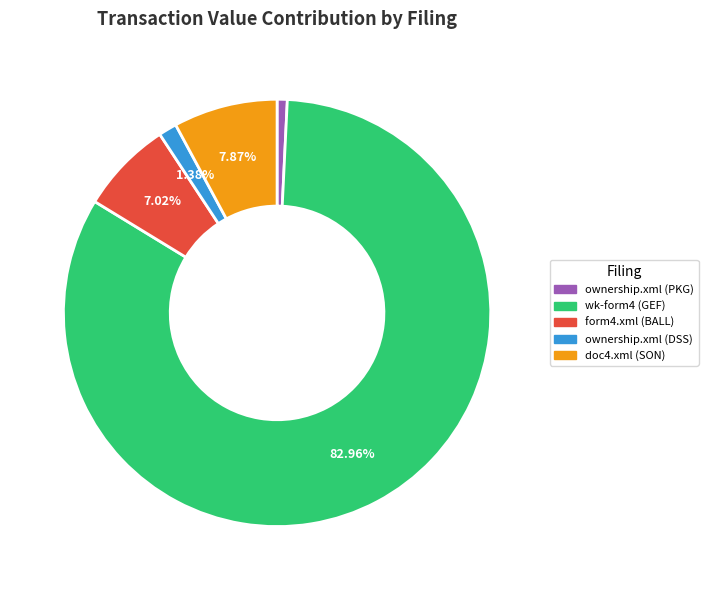

Do ownership.xml (PKG) and ownership.xml (DSS) together represent more than half of the pie?

No